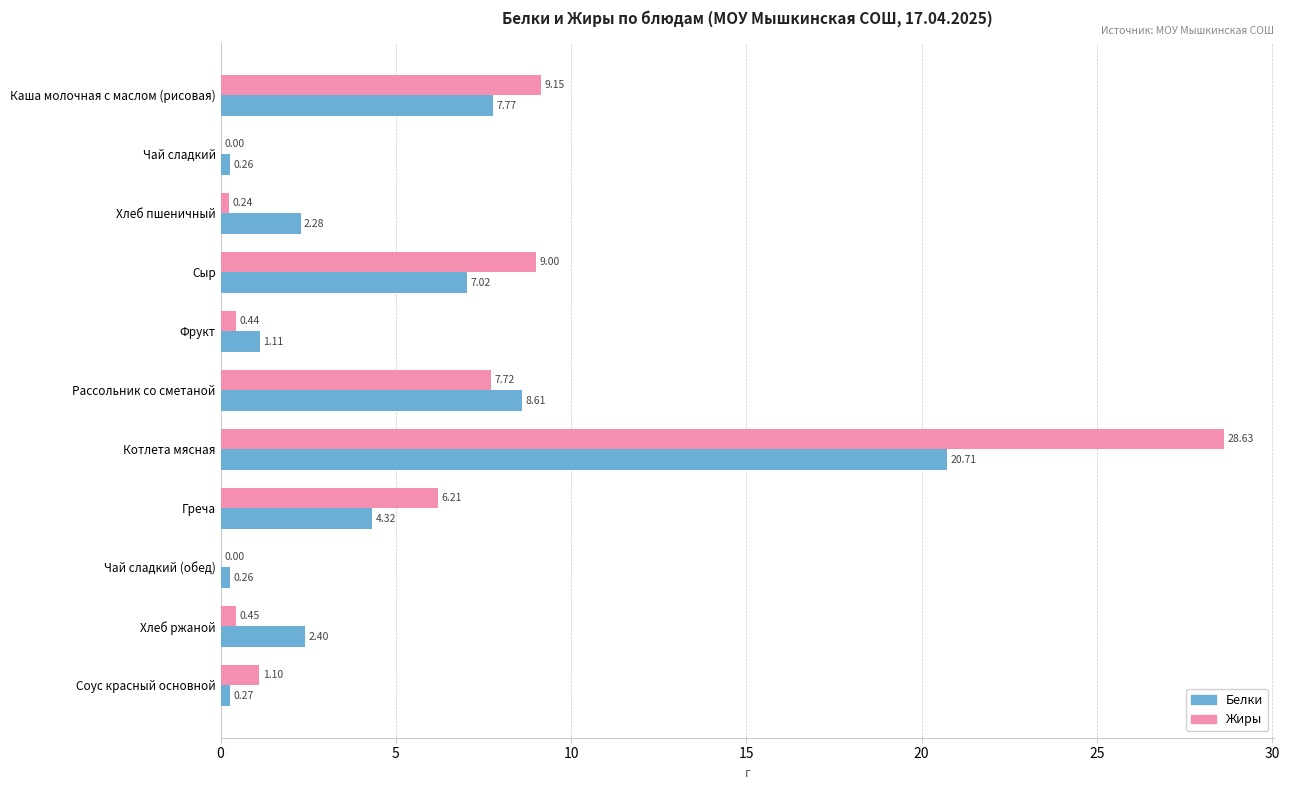

What is the sum of all Жиры values?

62.9